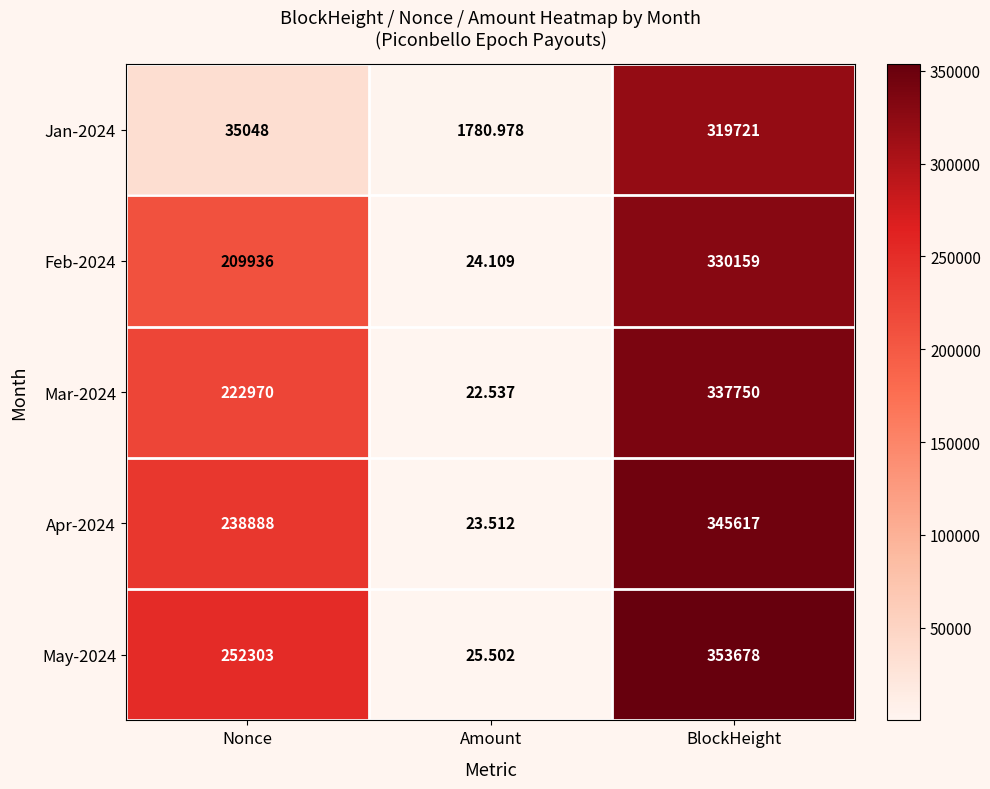

At which category is the sum across all series the highest?

BlockHeight